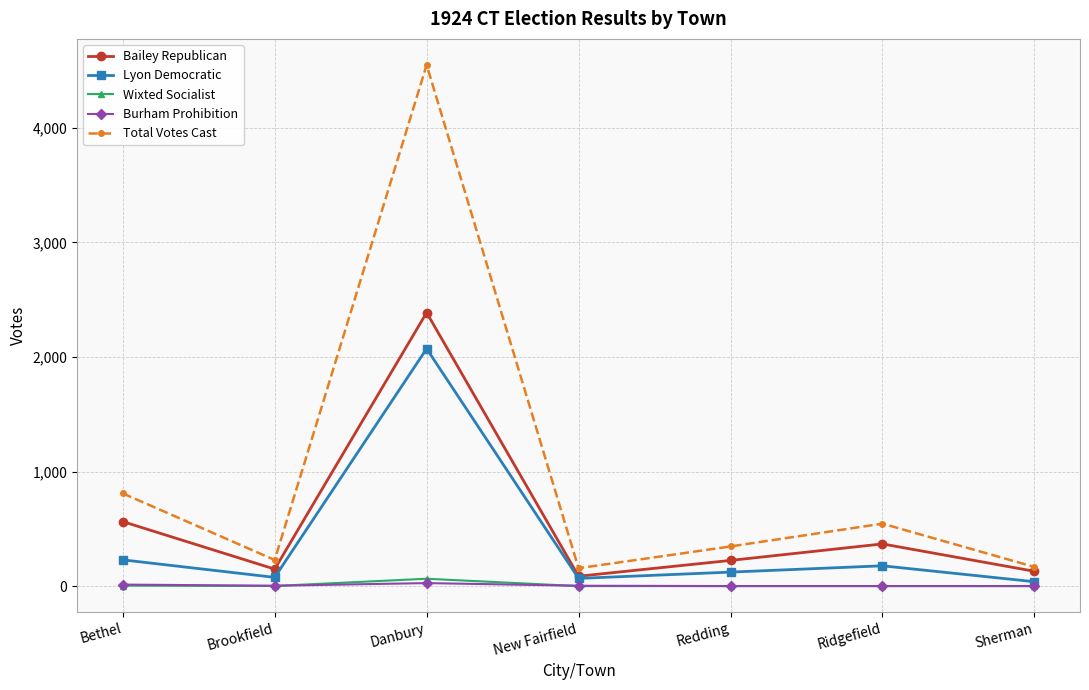

True or false: Lyon Democratic and Total Votes Cast cross at least once.

False